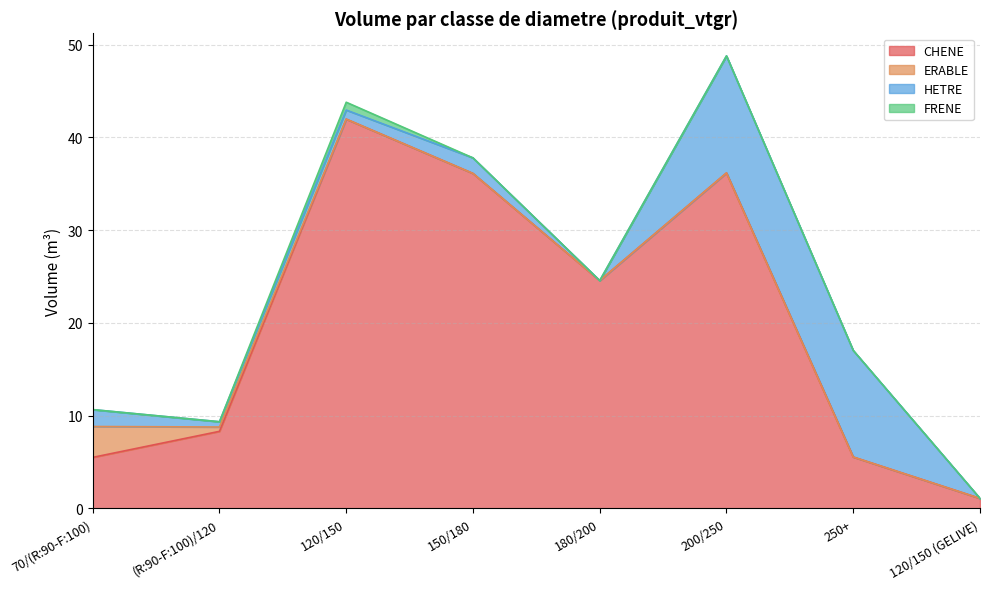

True or false: CHENE and ERABLE intersect in this chart.

False